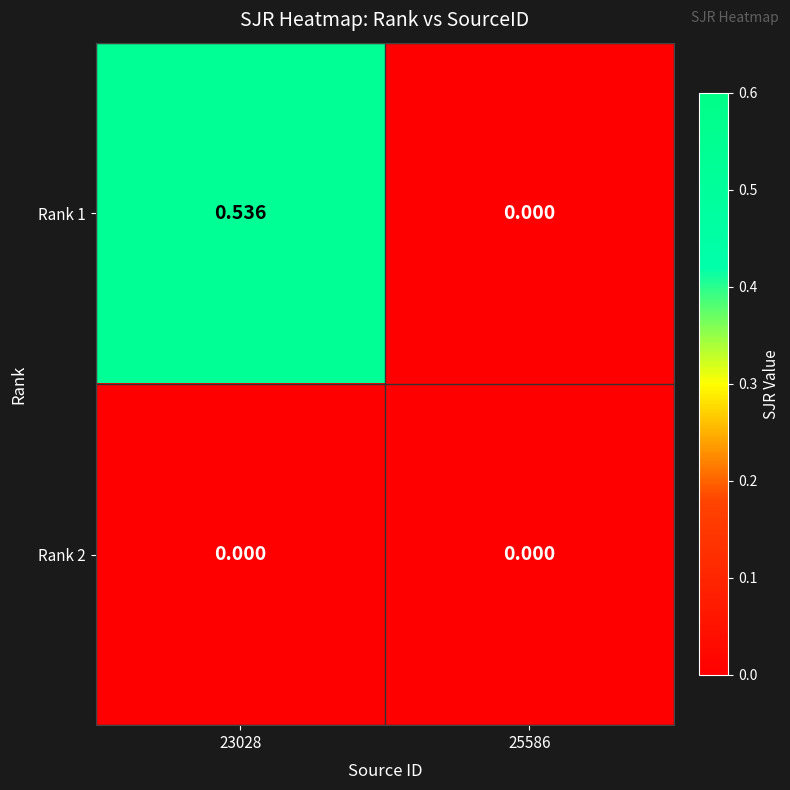

Is the value of Rank 1 at 23028 greater than the value of Rank 2 at 25586?

Yes